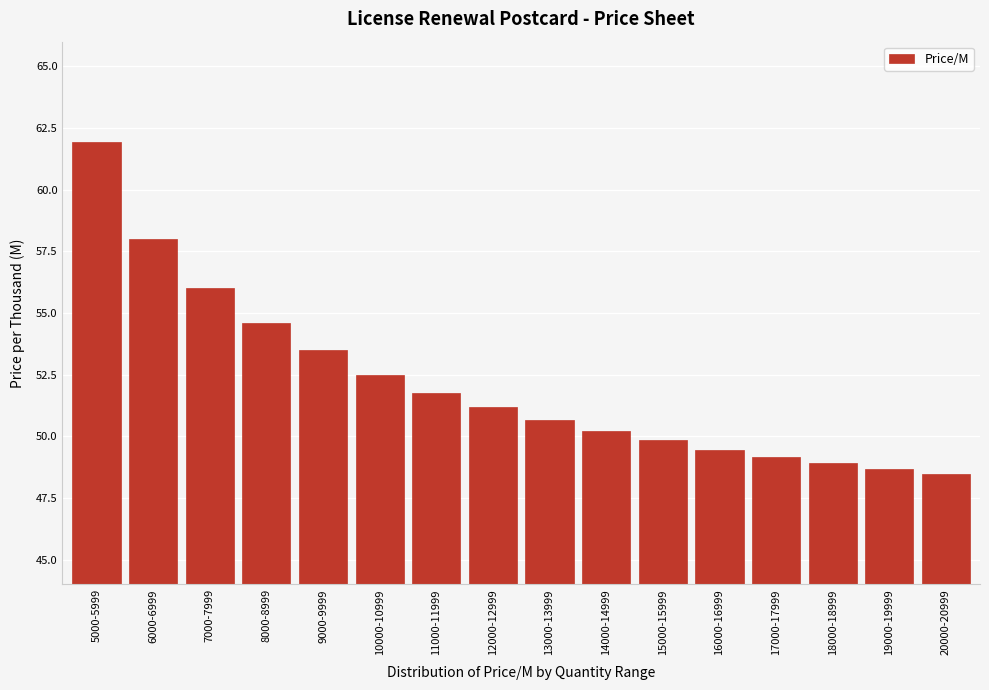

Reading right to left, extract all data points from this chart.

48.5	48.7	48.9	49.2	49.4	49.9	50.2	50.7	51.2	51.8	52.5	53.5	54.6	56.0	58.0	61.9